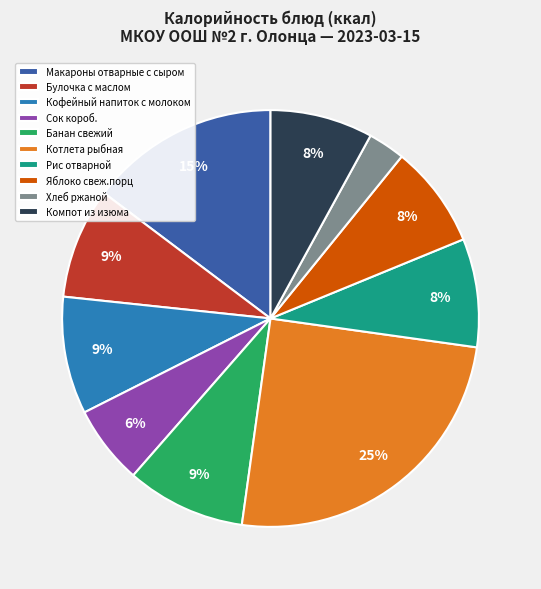

Is Банан свежий the majority of the pie?

No